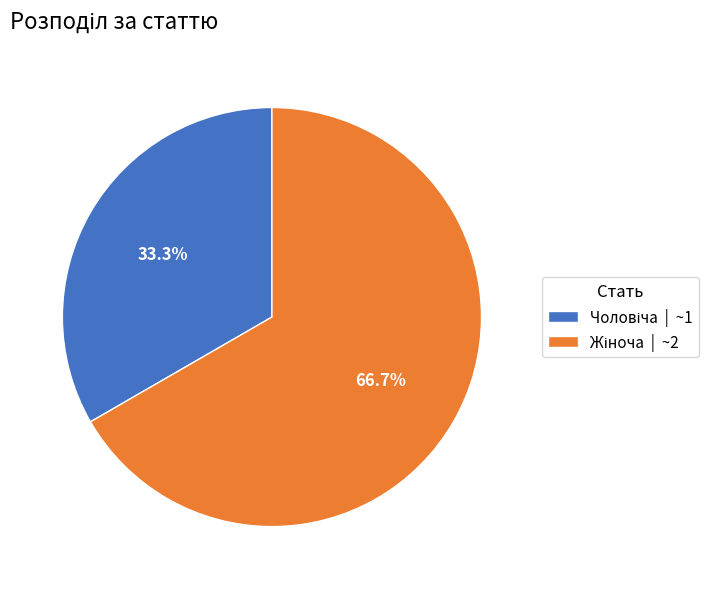

To the nearest percent, what is the difference between the largest and smallest slice percentages?

33%